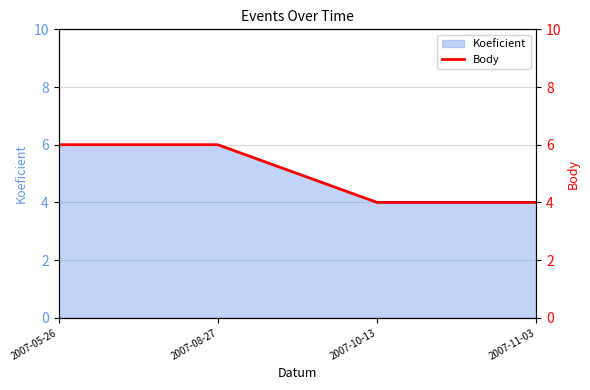

Is it true that the value at 2007-10-13 is 4?

True